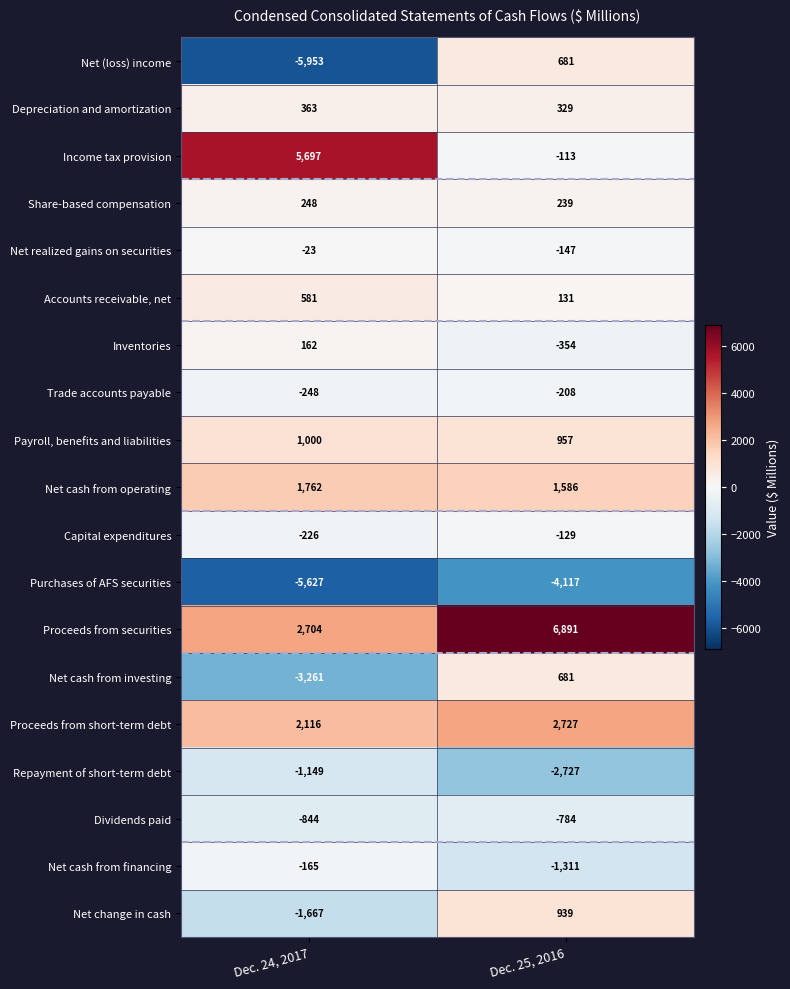

Which series has the largest total across all categories?

Proceeds from securities